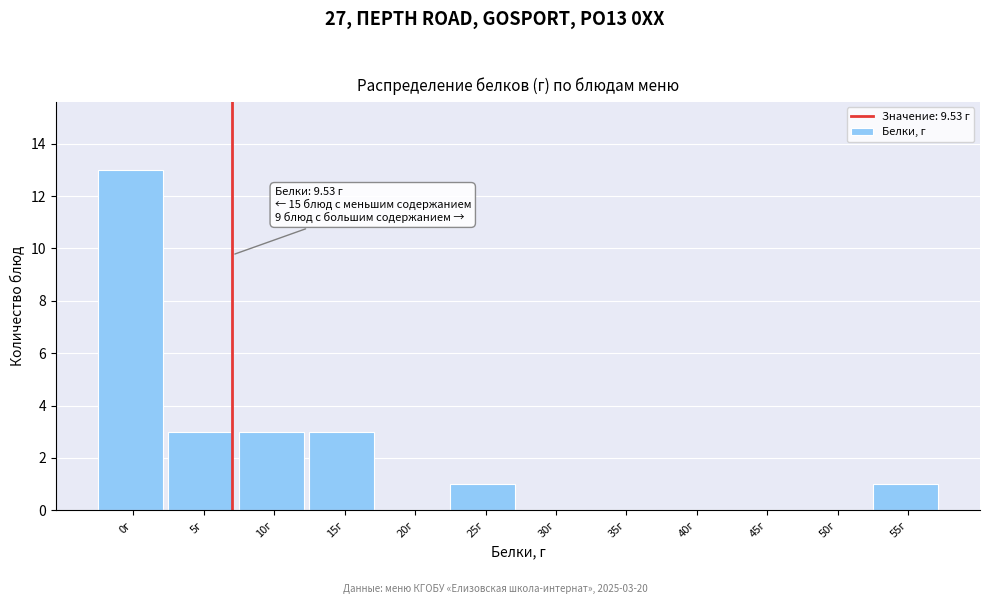

Reading left to right, transcribe all the data shown in this chart.

0г=13	5г=3	10г=3	15г=3	20г=0	25г=1	30г=0	35г=0	40г=0	45г=0	50г=0	55г=1